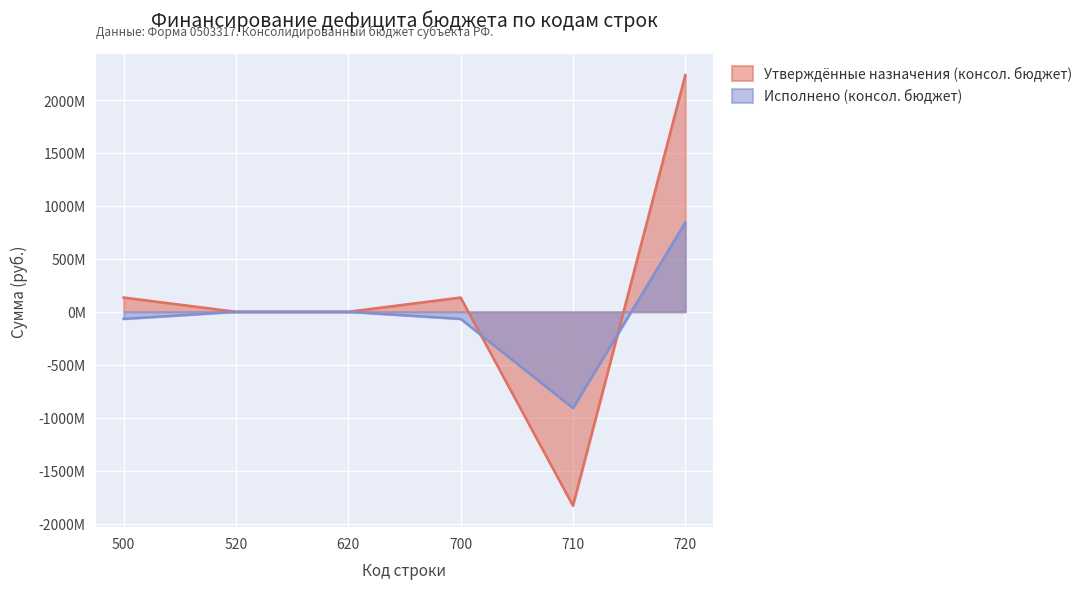

Which series has the largest range (max minus min)?

Утверждённые назначения (консол. бюджет)